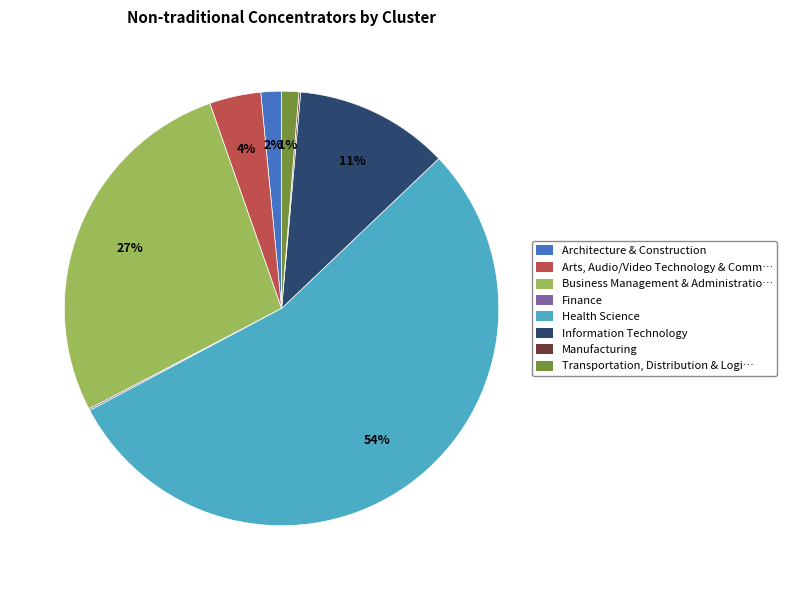

The Business Management & Administratio… slice represents 27% of the pie. True or false?

True